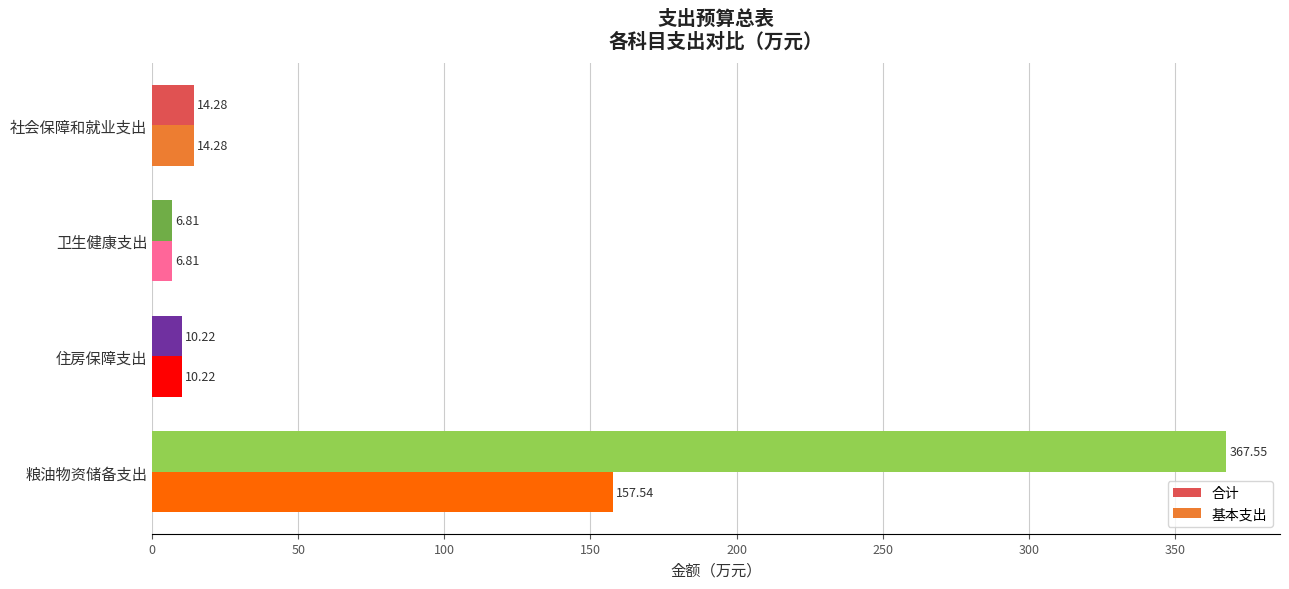

What is the sum of the 合计 values at 社会保障和就业支出 and 粮油物资储备支出?

381.8